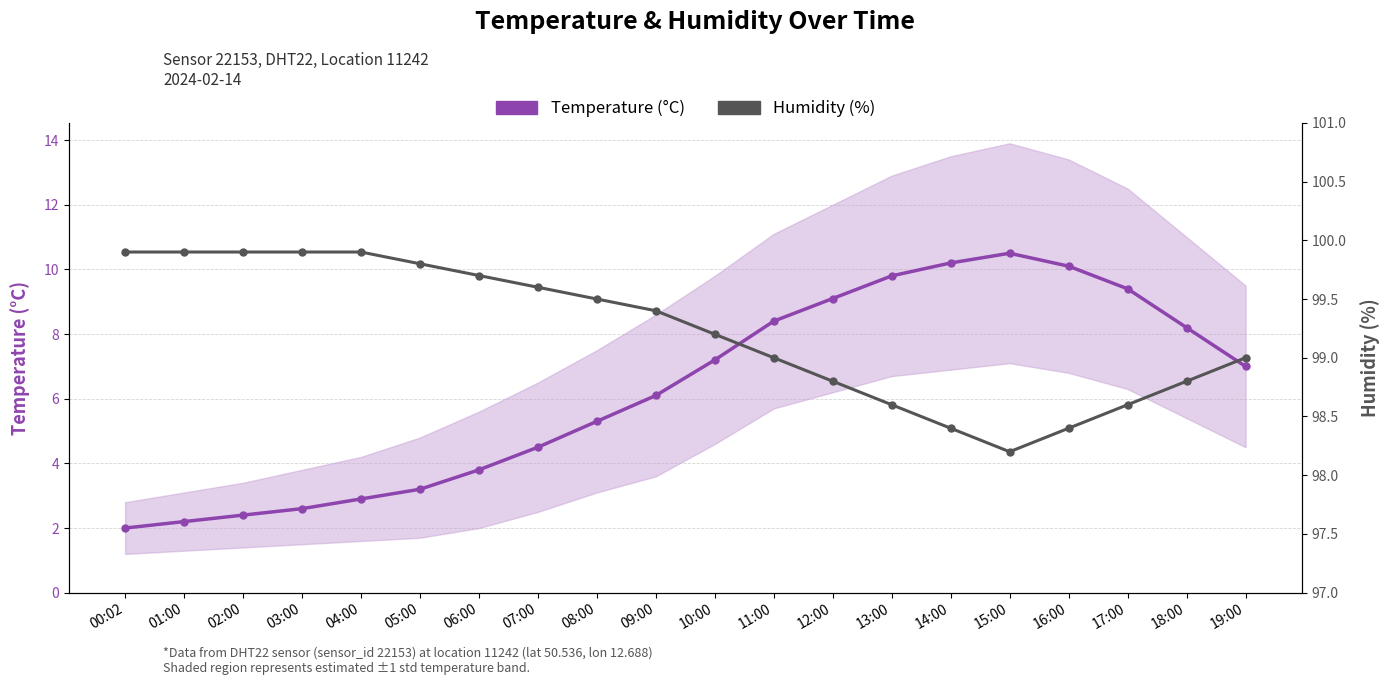

What is the total value across all series at 10:00?

106.4